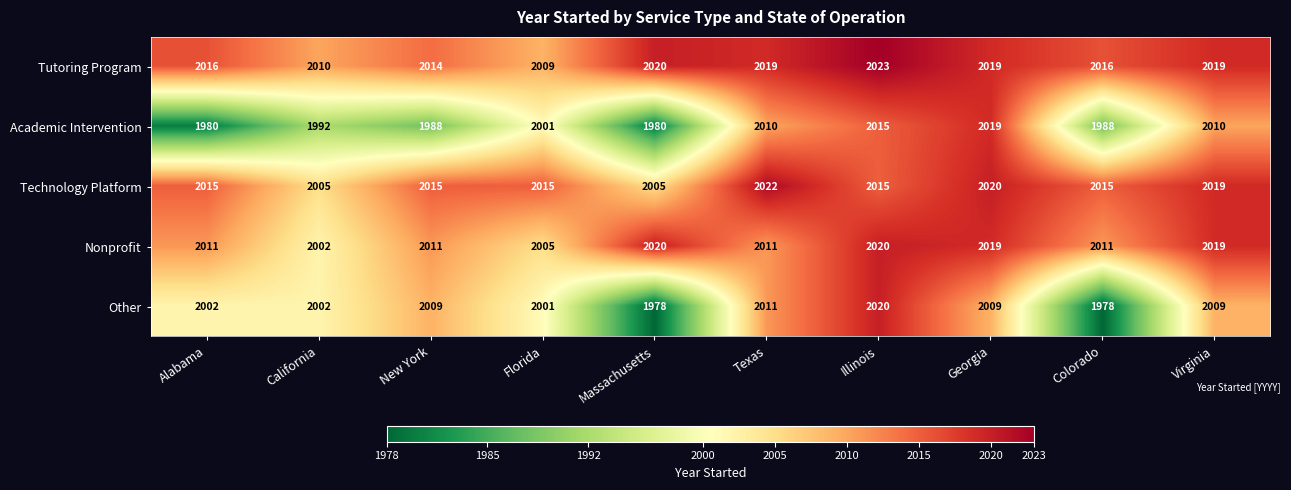

At which category is the sum across all series the highest?

Illinois